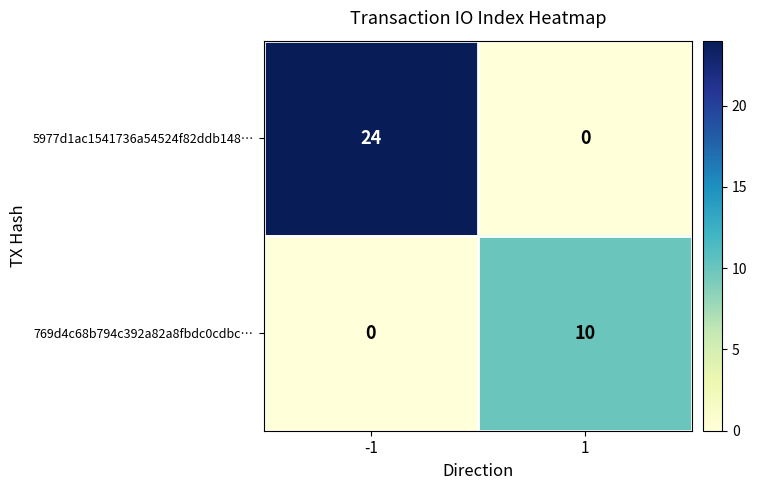

What is the greatest value displayed?

24